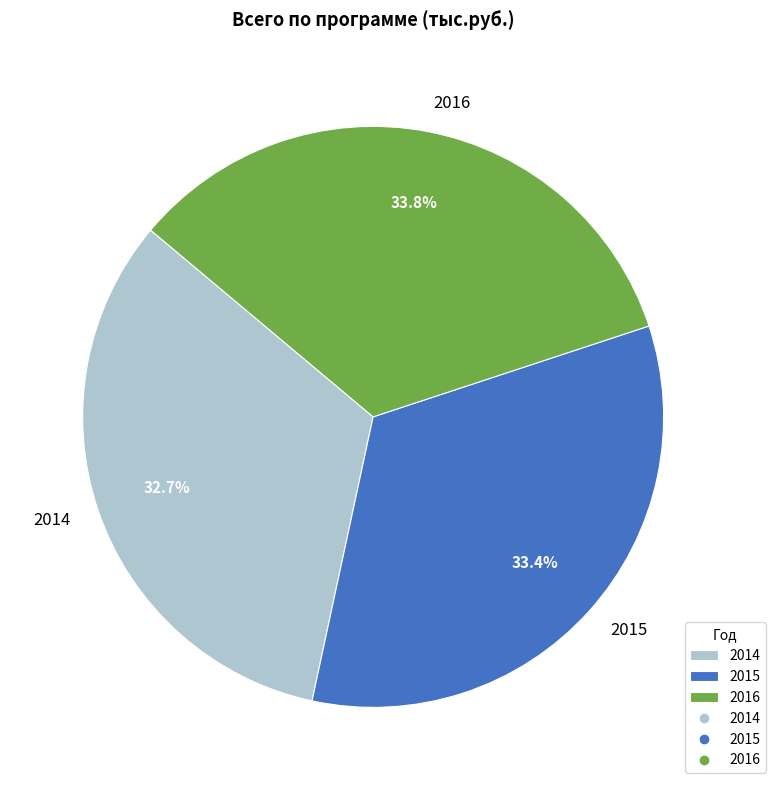

Does 2016 represent more than half of the total?

No